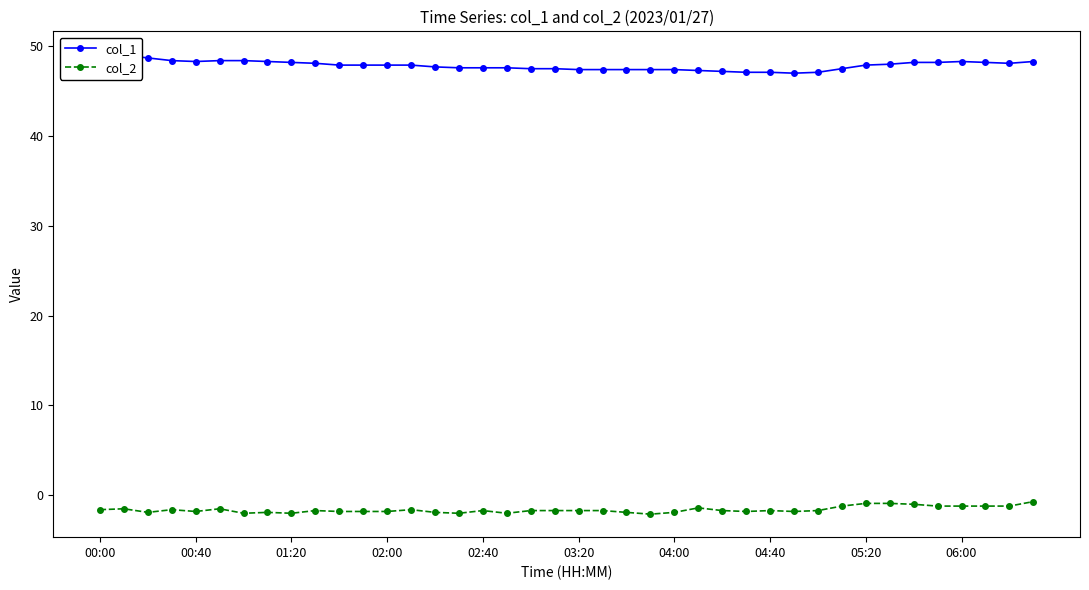

True or false: col_2 has more than 0 interior local peaks.

True